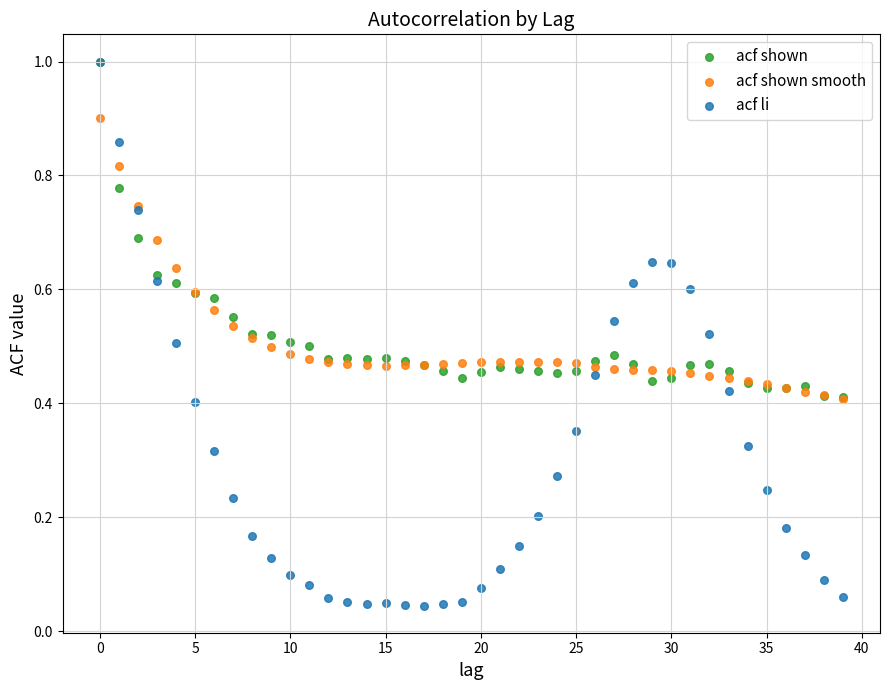

What are all the series names shown in the legend?

acf shown, acf shown smooth, acf li